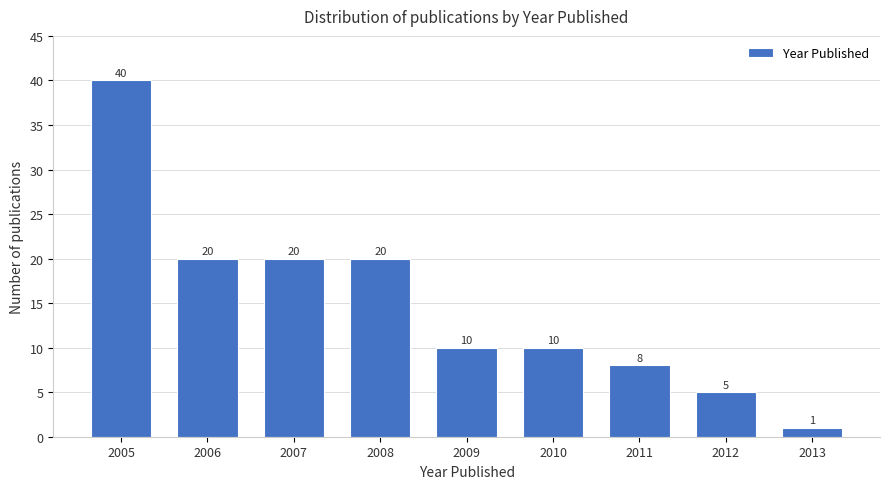

Reading left to right, transcribe all the data shown in this chart.

40	20	20	20	10	10	8	5	1